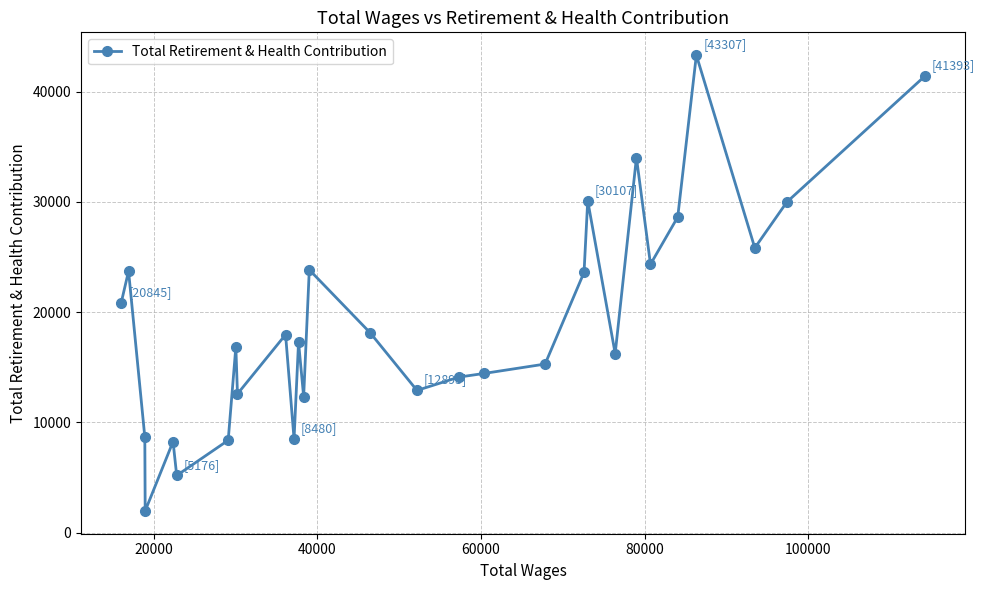

True or false: the data has more than 2 interior local peaks.

True